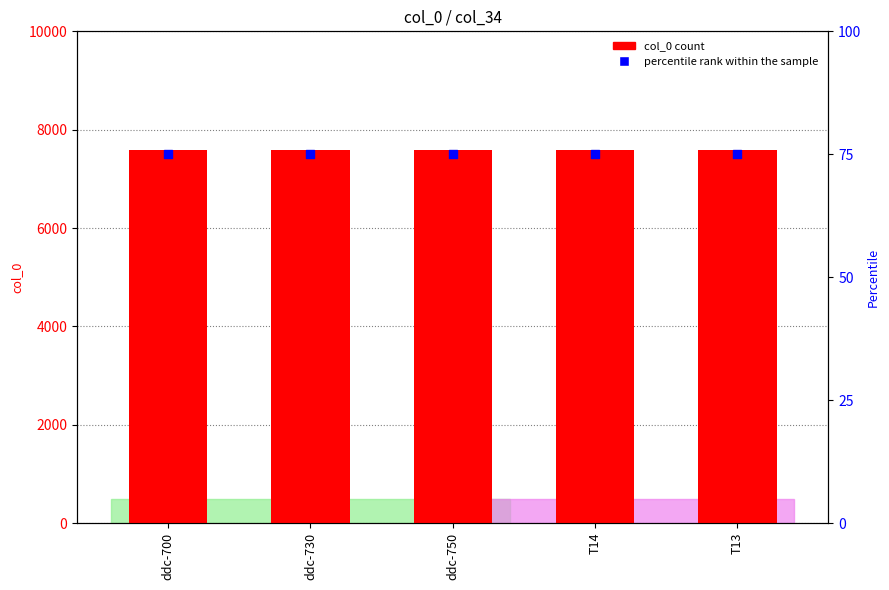

What are all the series names shown in the legend?

col_0, percentile rank within the sample